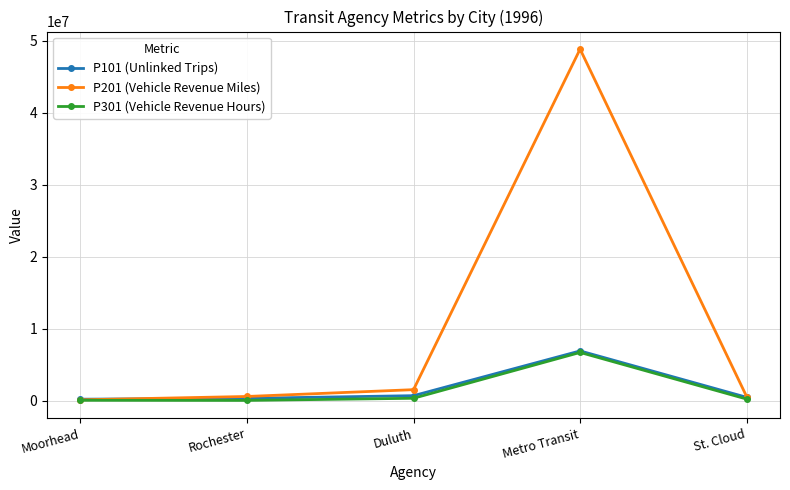

What is the average value of the P301 (Vehicle Revenue Hours) series?

1459460